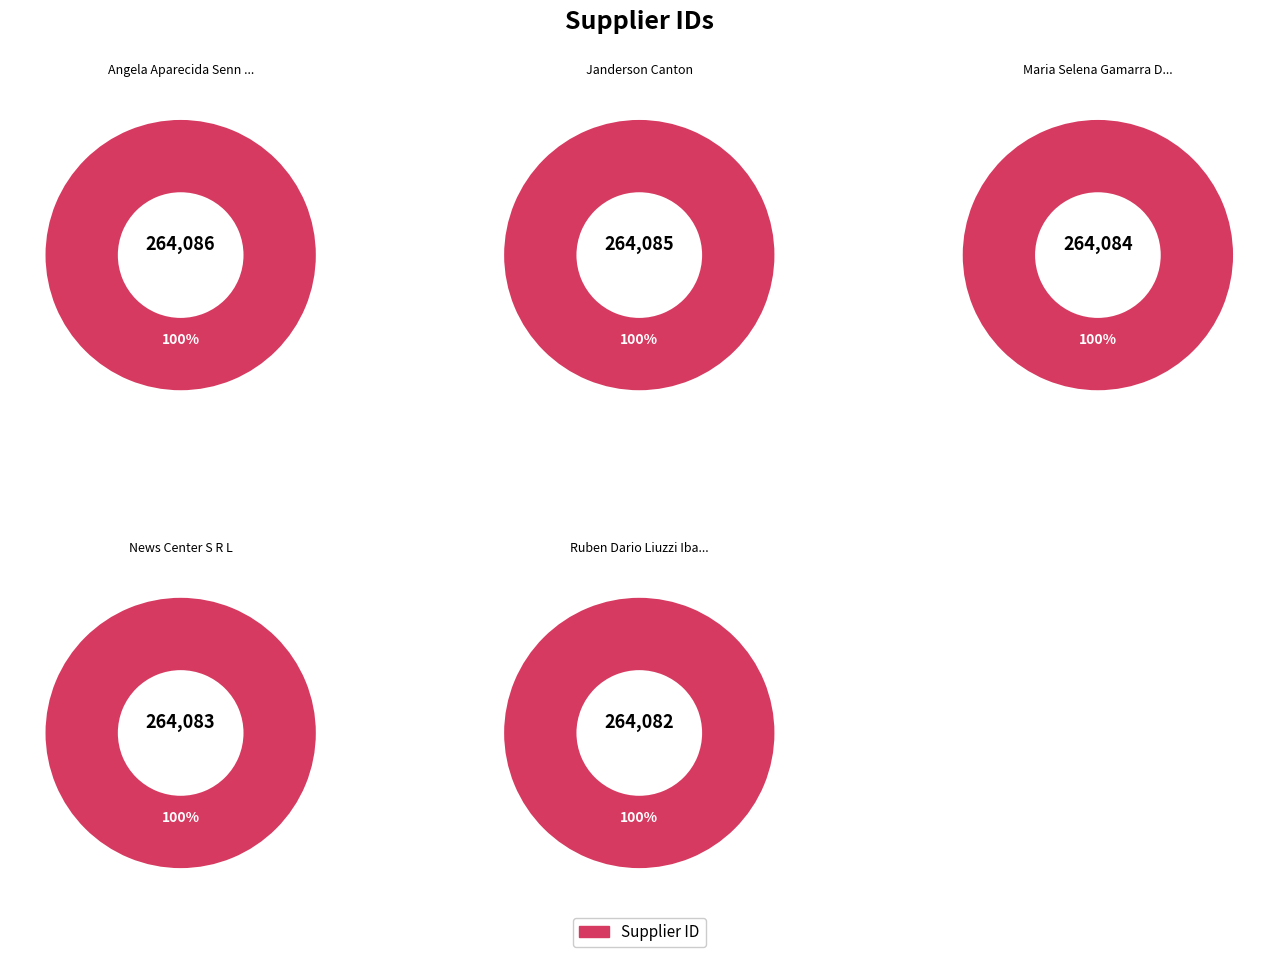

The news-center-s-r-l slice represents 26% of the pie. True or false?

False